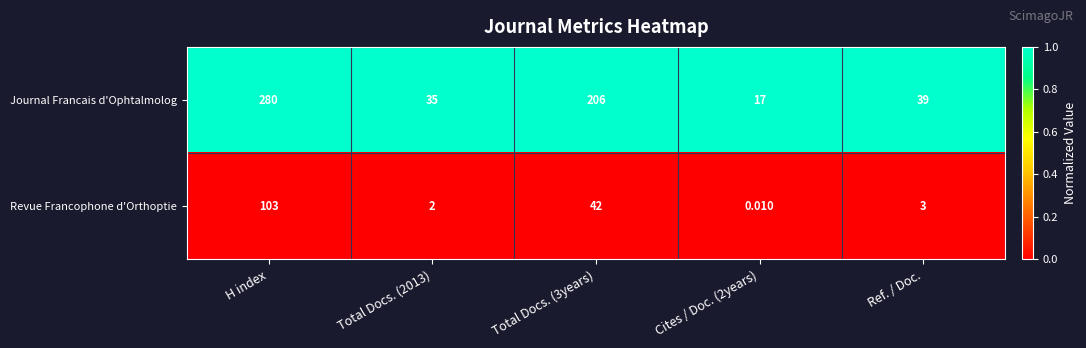

Rank the series by their average value, from highest to lowest.

Journal Francais d'Ophtalmolog, Revue Francophone d'Orthoptie